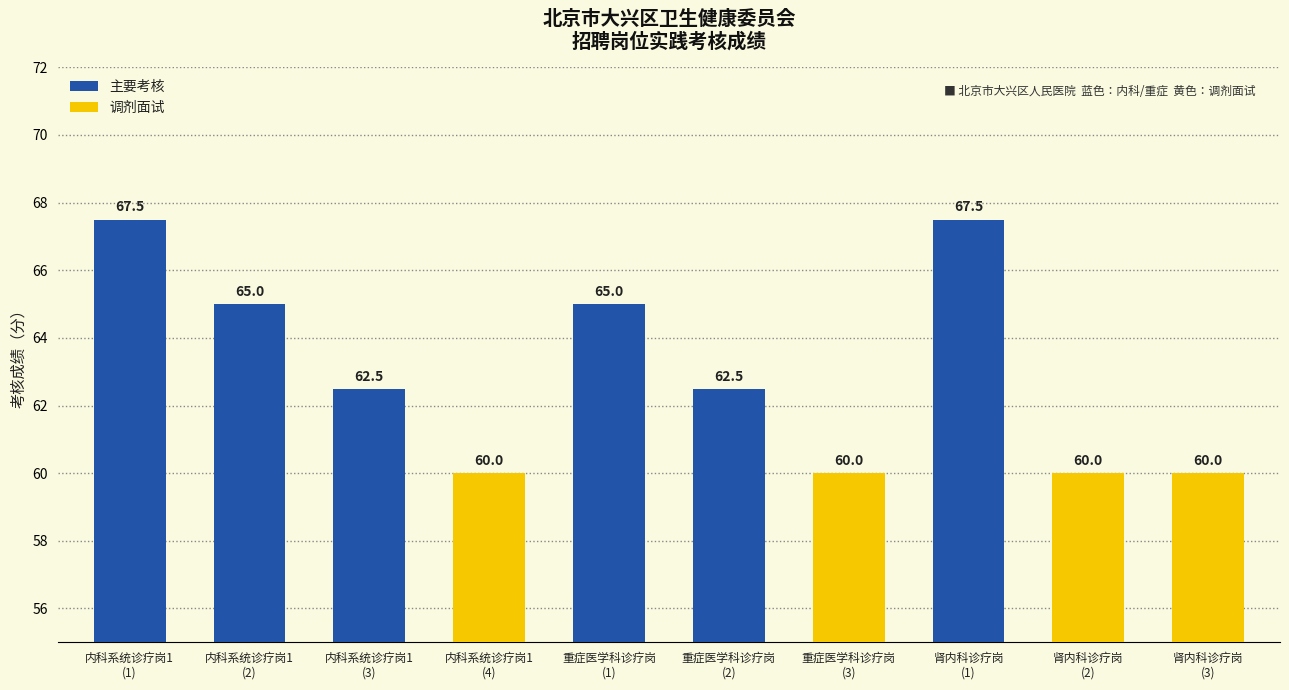

What is the average value?

63.0